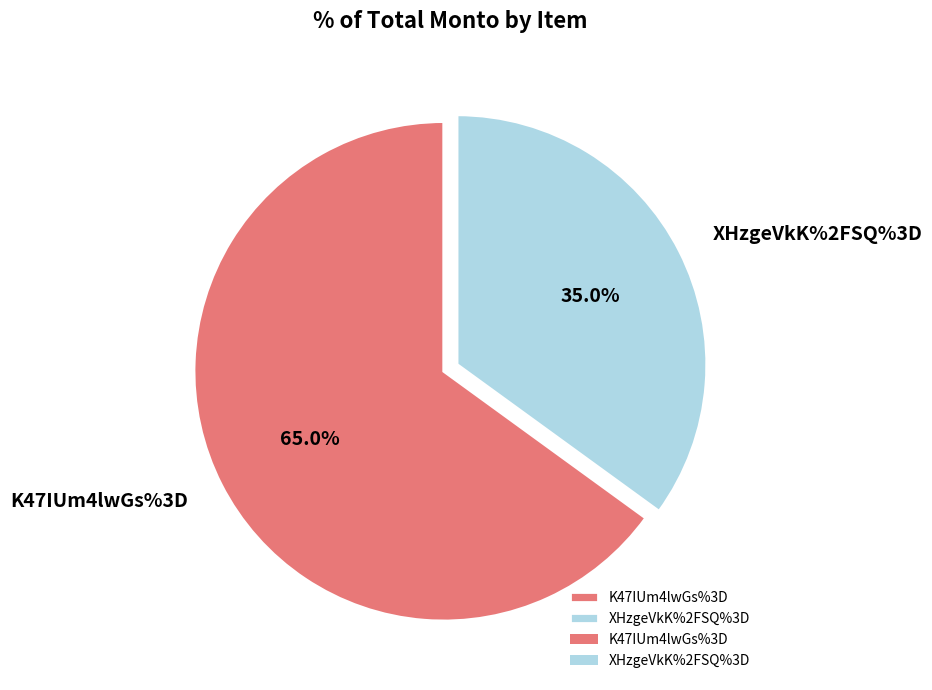

The XHzgeVkK%2FSQ%3D slice represents 43% of the pie. True or false?

False